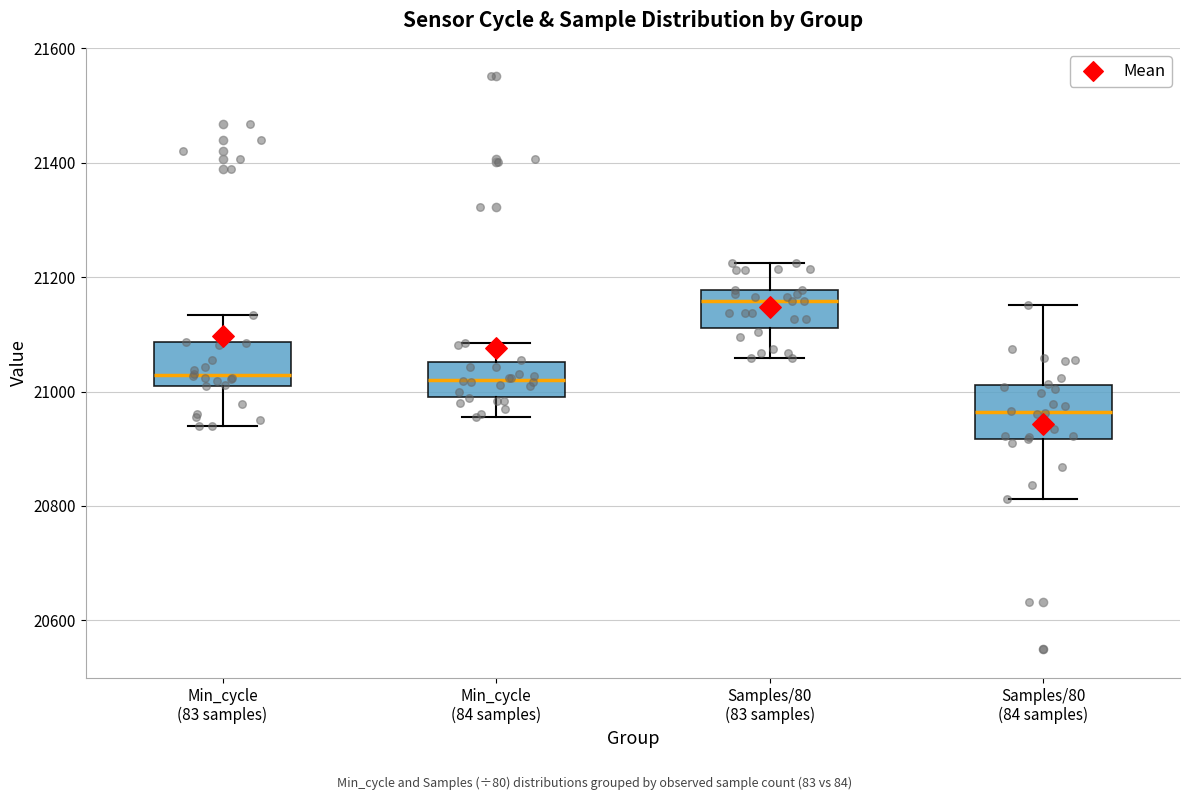

Where does the upper whisker of the box for Samples/80 (83 samples) end on the y-axis? The values are not printed on the chart, so give them approximately, as read against the axis.

21220